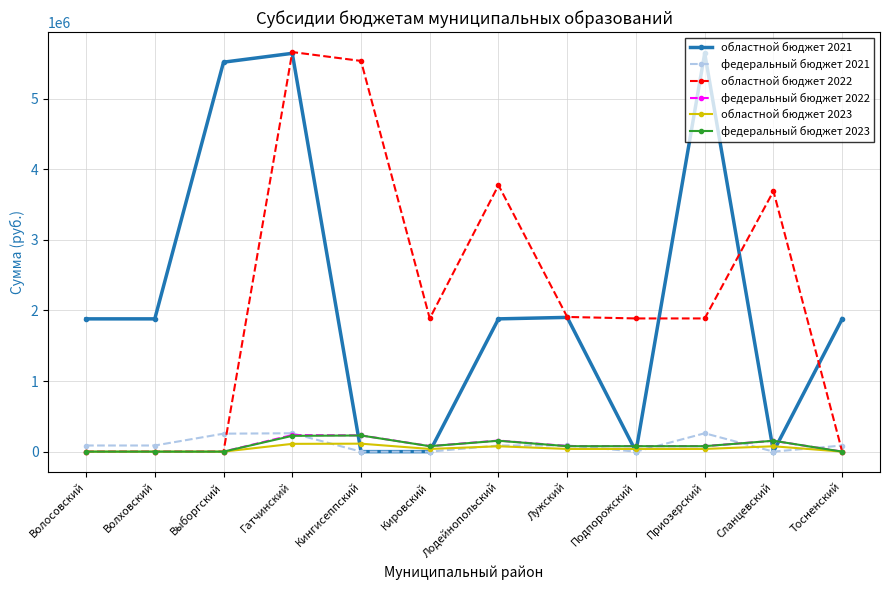

At how many categories does at least one series exceed 494475?

12